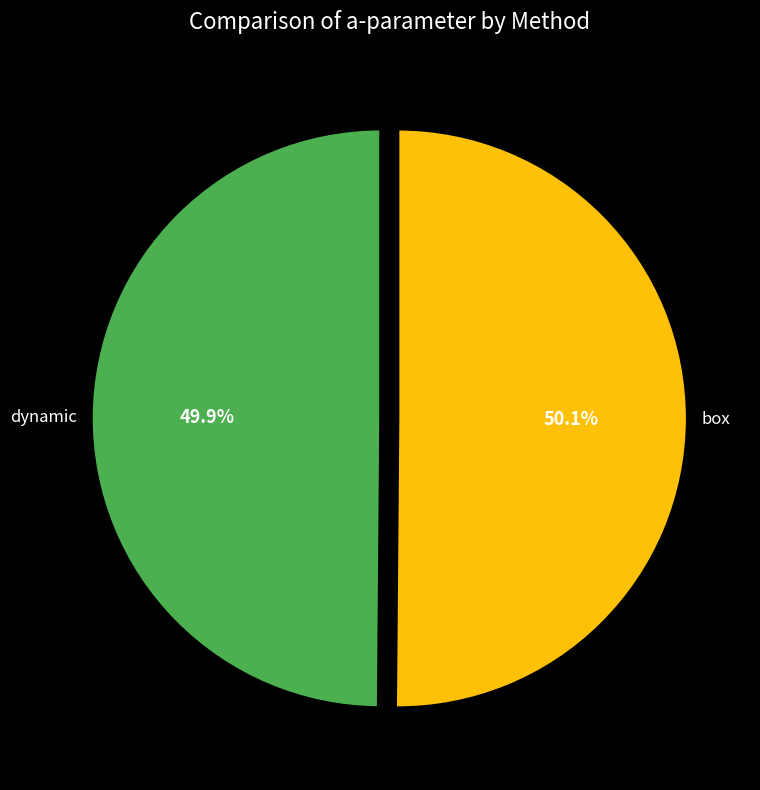

Approximately how many times larger is the value at box compared to dynamic?

1.0